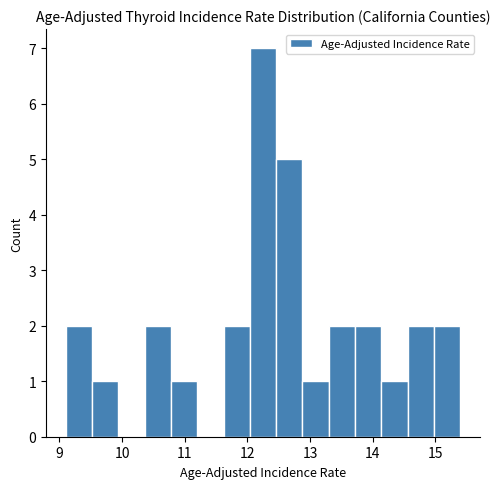

What is the height of the bar covering 9.10 to 9.52 on the x-axis? Neither the bar edges nor the heights are printed on the chart, so give them approximately, as read against the axes.

2